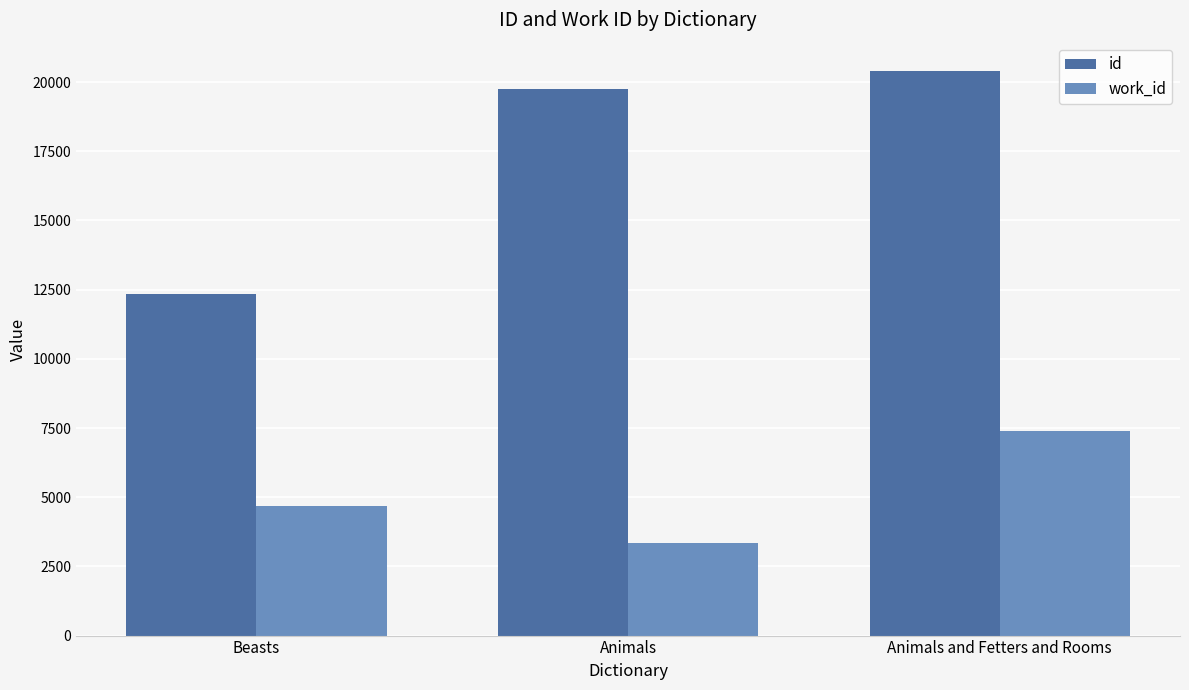

What is the maximum value for id?

20404